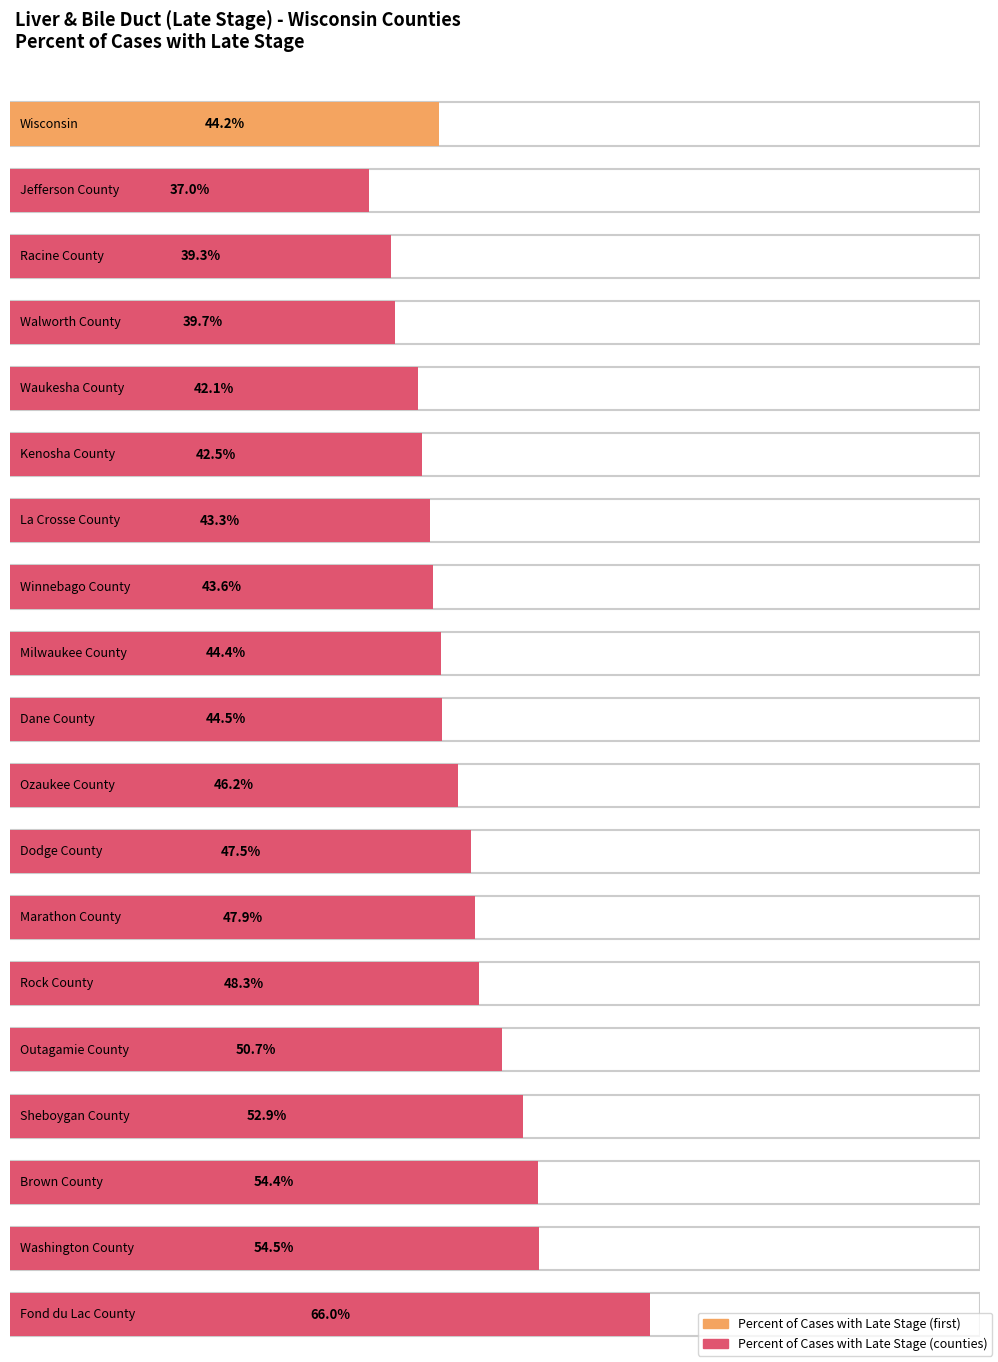

List the labels in order of value, smallest first.

Jefferson County, Racine County, Walworth County, Waukesha County, Kenosha County, La Crosse County, Winnebago County, Wisconsin, Milwaukee County, Dane County, Ozaukee County, Dodge County, Marathon County, Rock County, Outagamie County, Sheboygan County, Brown County, Washington County, Fond du Lac County